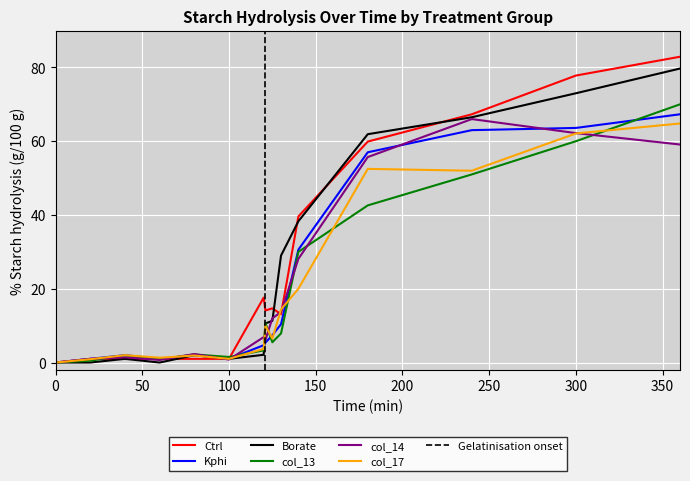

List the labels in order of col_13 value, smallest first.

0, 20, 60, 100, 40, 80, 120, 125, 130, 121, 140, 180, 240, 300, 360